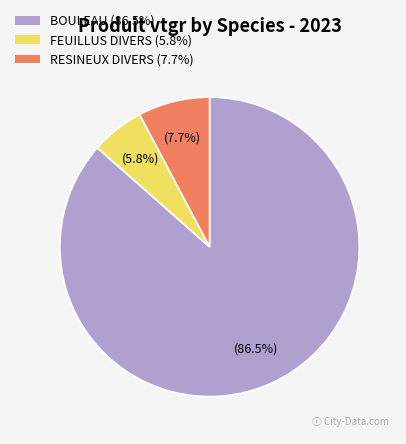

What is the ratio of the value at FEUILLUS DIVERS to the value at BOULEAU?

0.1